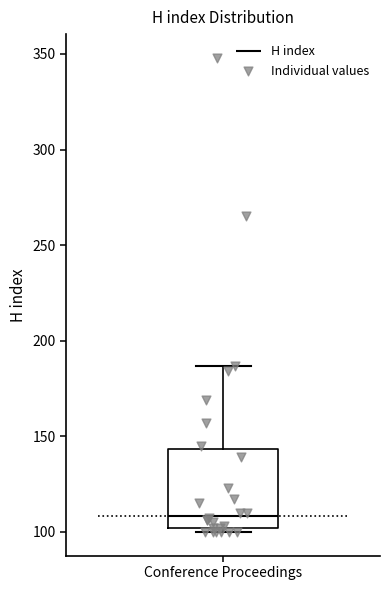

Where does the upper whisker of the box for Conference Proceedings end on the y-axis? The values are not printed on the chart, so give them approximately, as read against the axis.

185